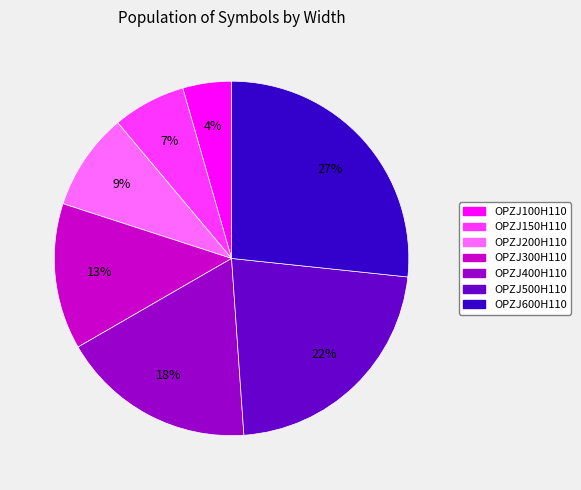

Is it true that OPZJ150H110 is 7% of the pie?

True